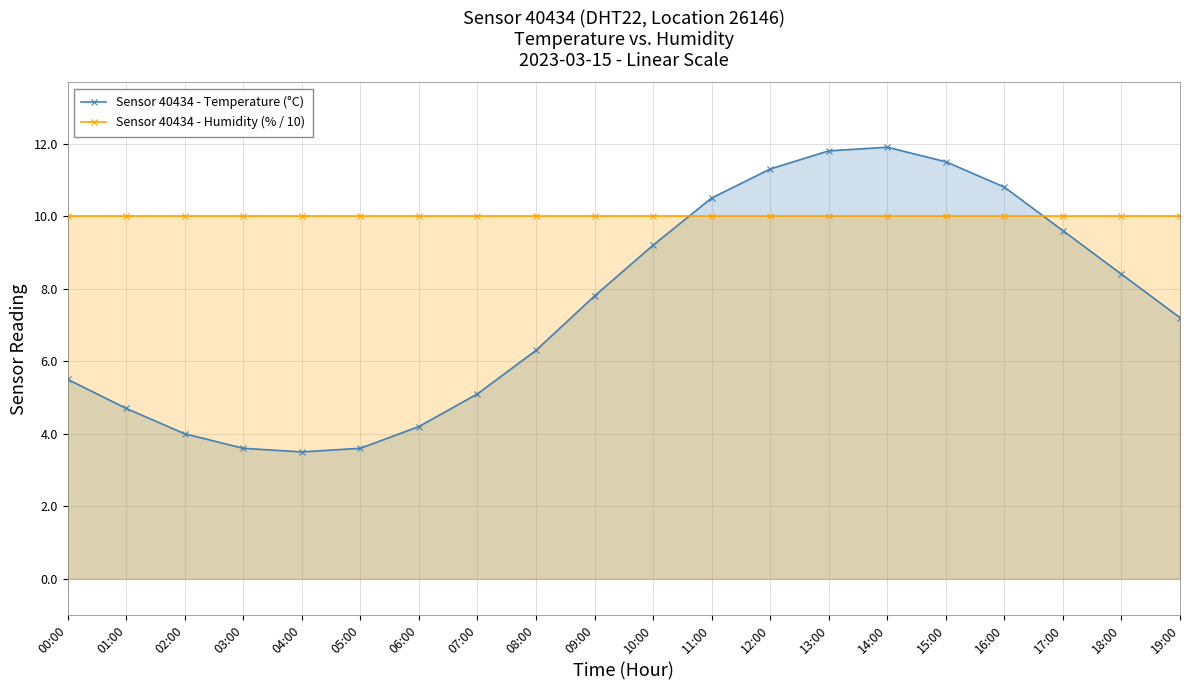

At how many categories does at least one series exceed 7?

20